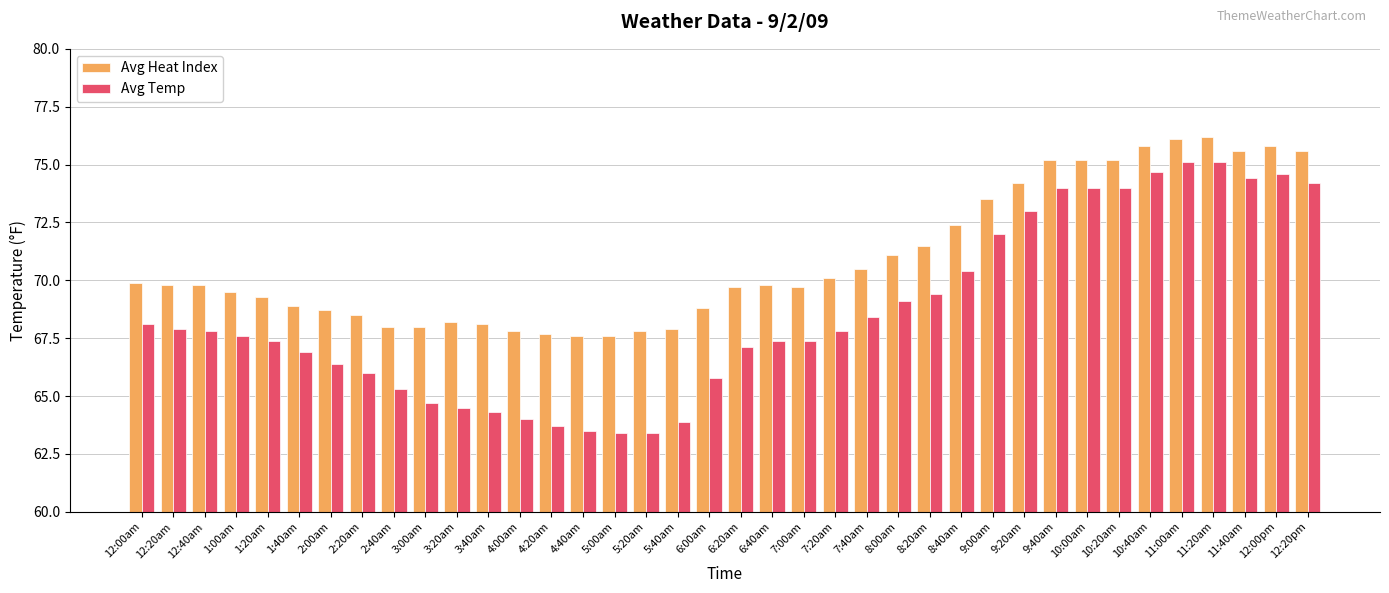

True or false: Avg Temp has a value of 66.0 at 2:20am.

True